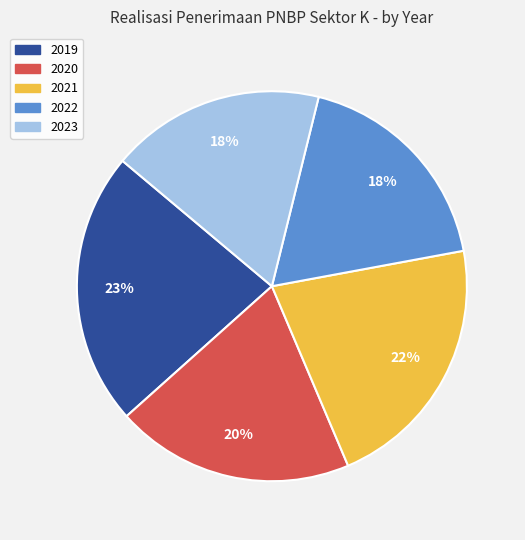

Does any single category account for the majority?

No